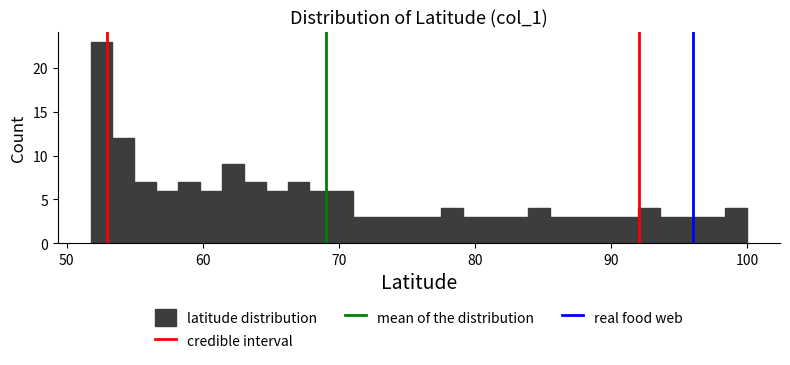

Read against the x-axis, roughly where is the centre of the tallest bar?

53